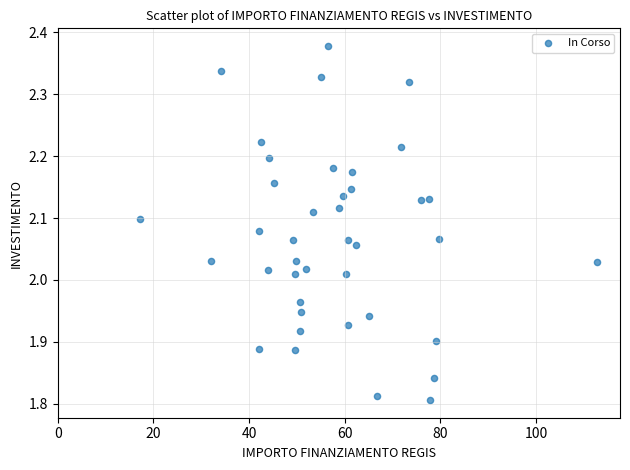

What is the range of Y values (max minus min)?

0.6